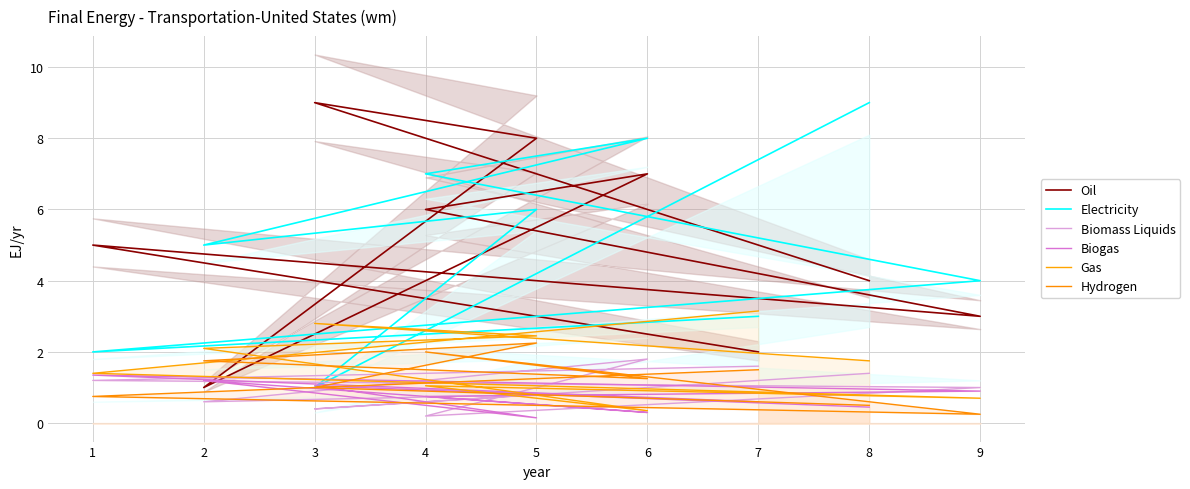

In Oil, how many points are lower than both neighbors (excluding endpoints)?

2